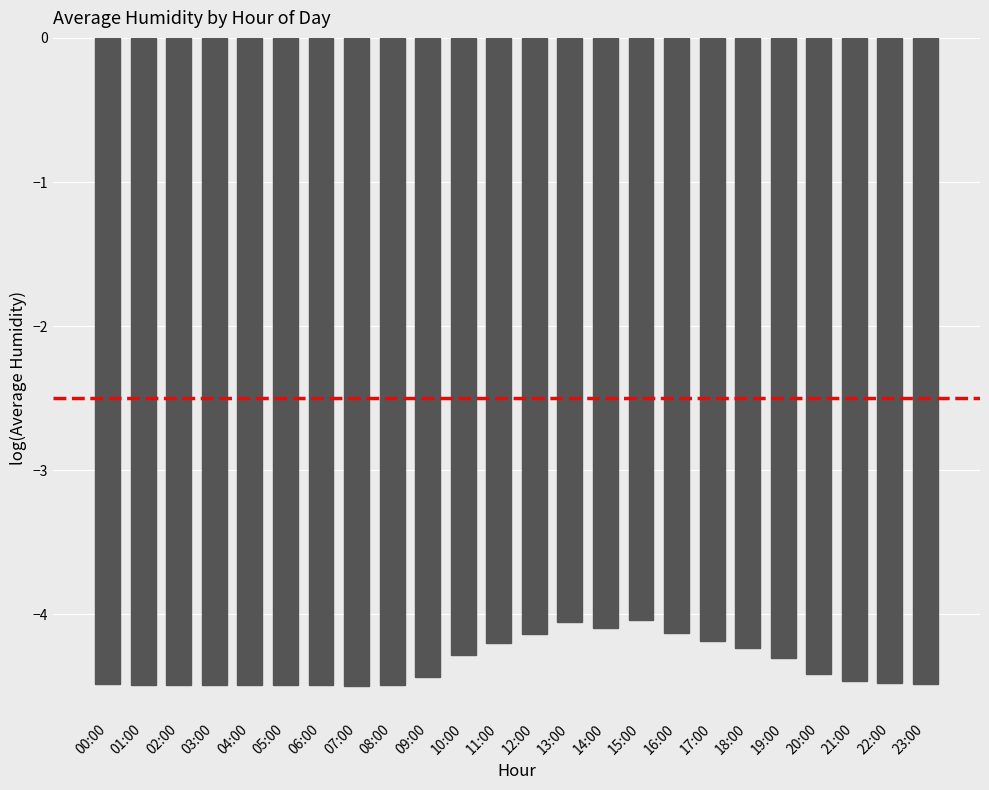

What is the greatest value displayed?

-4.0